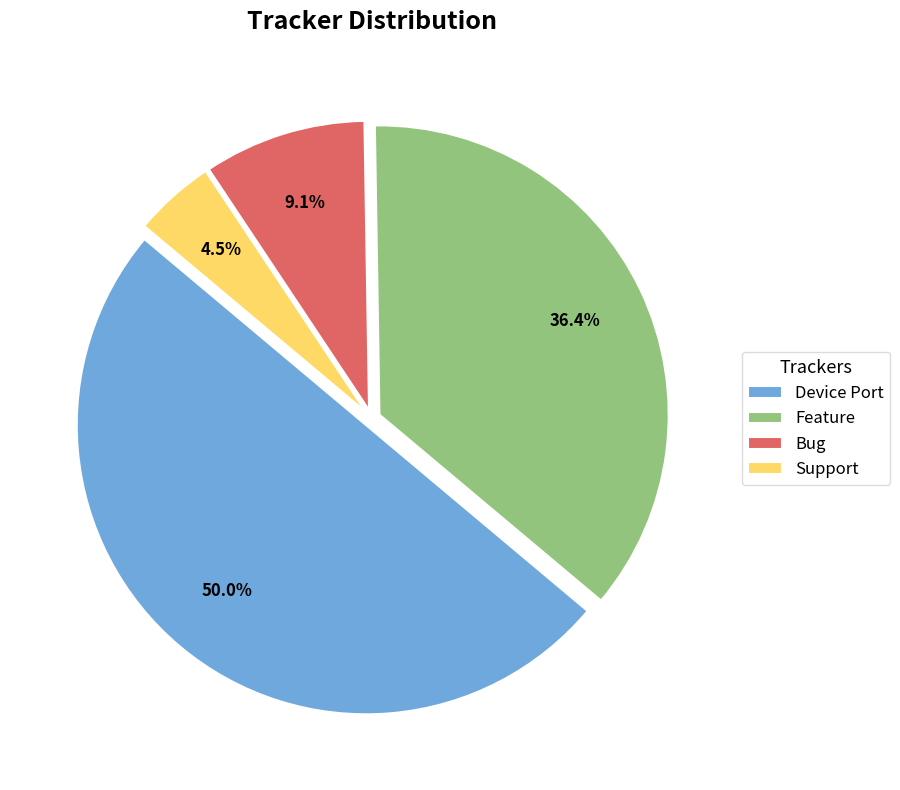

Does Bug account for over 50% of the chart?

No